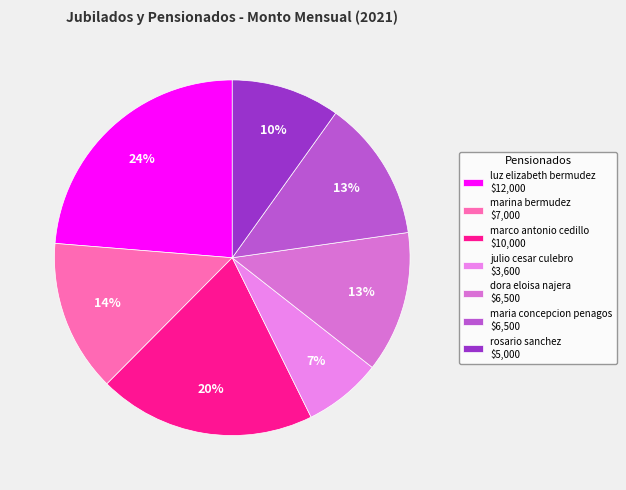

The dora eloisa najera slice represents 13% of the pie. True or false?

True